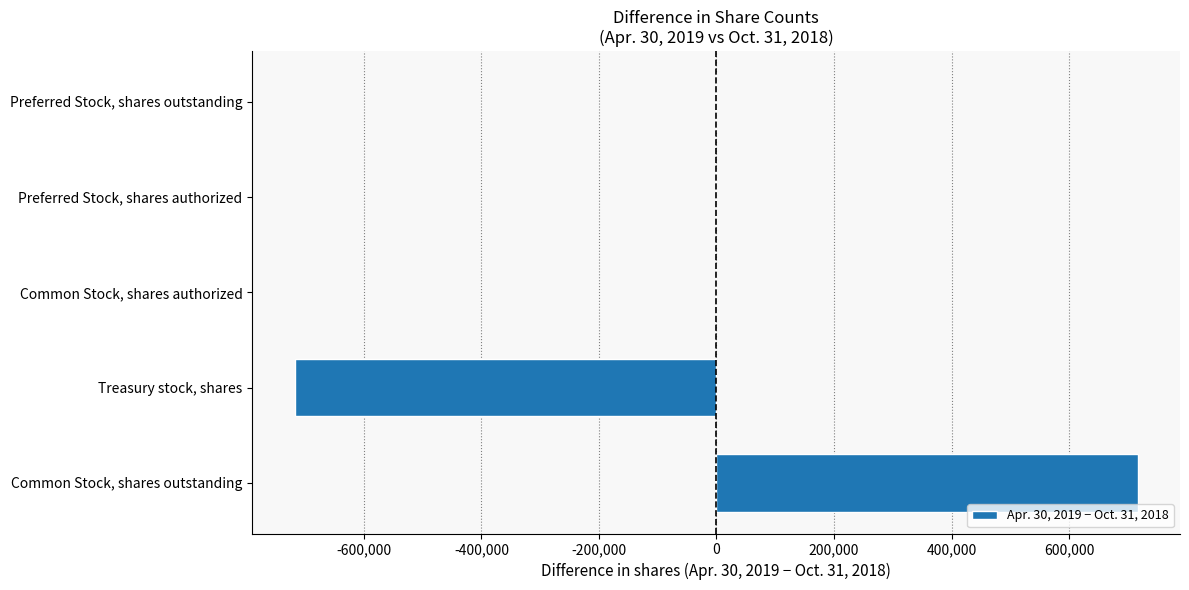

The chart shows a value of 1273730 at Common Stock, shares outstanding. True or false?

False